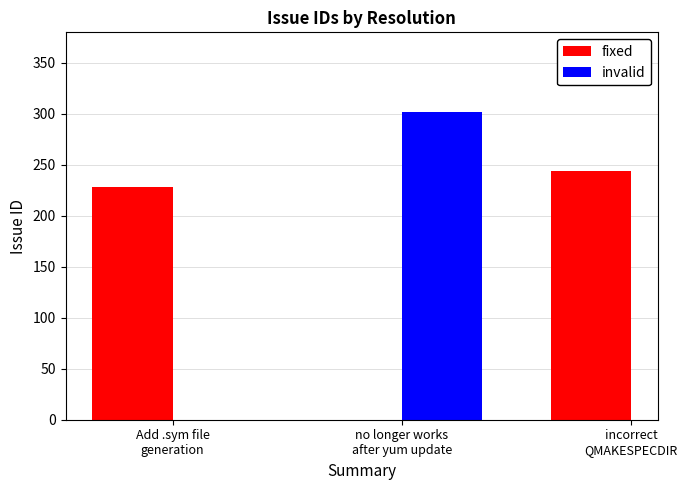

What is the minimum value for fixed?

228